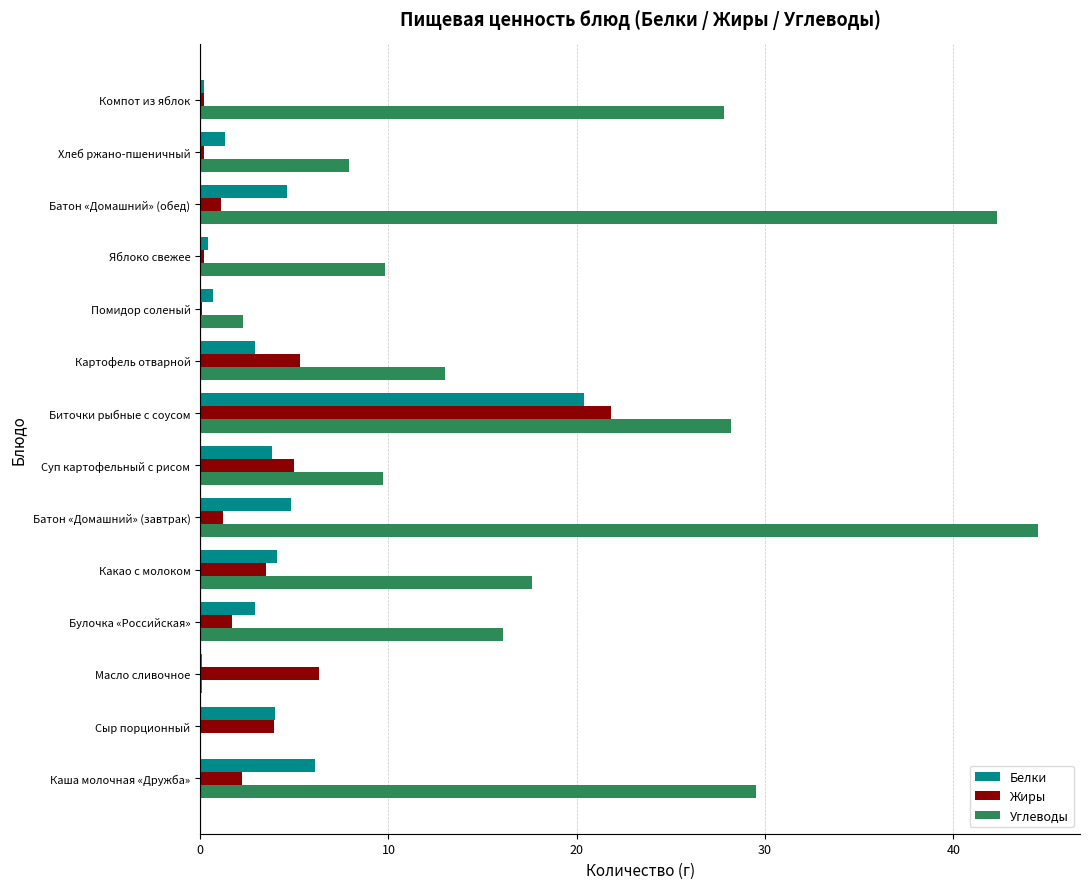

How many categories are shown in the chart?

14